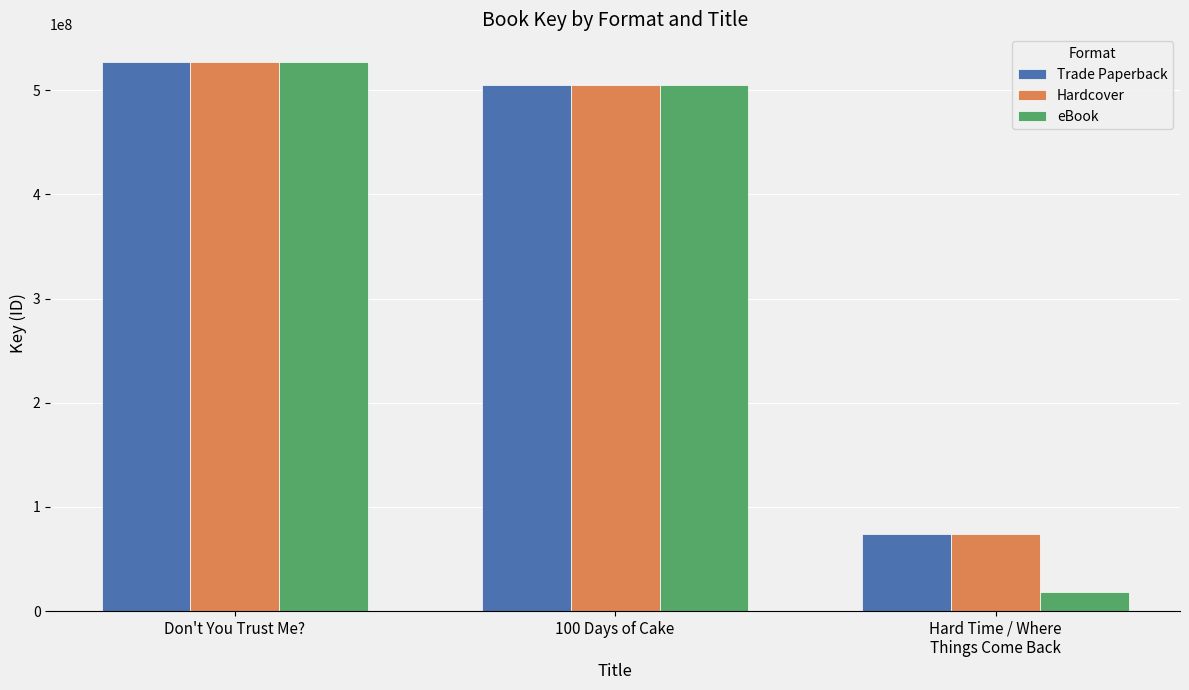

Which series has the largest range (max minus min)?

eBook